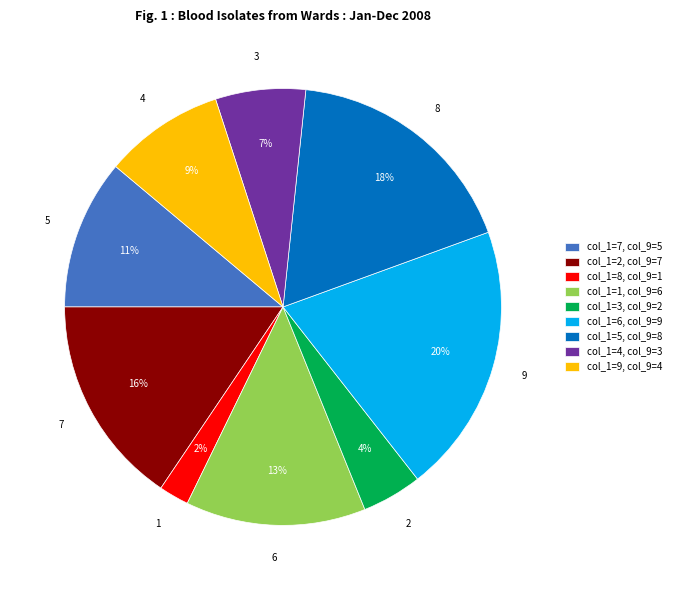

Which slice is the largest?

col_1=6, col_9=9